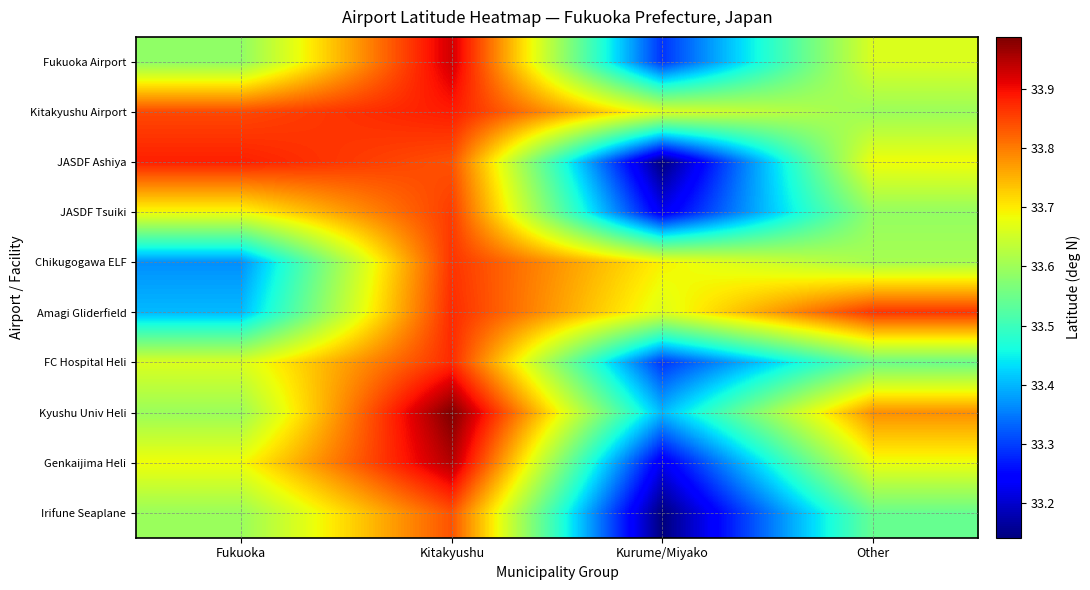

At which category is the sum across all series the highest?

Kitakyushu